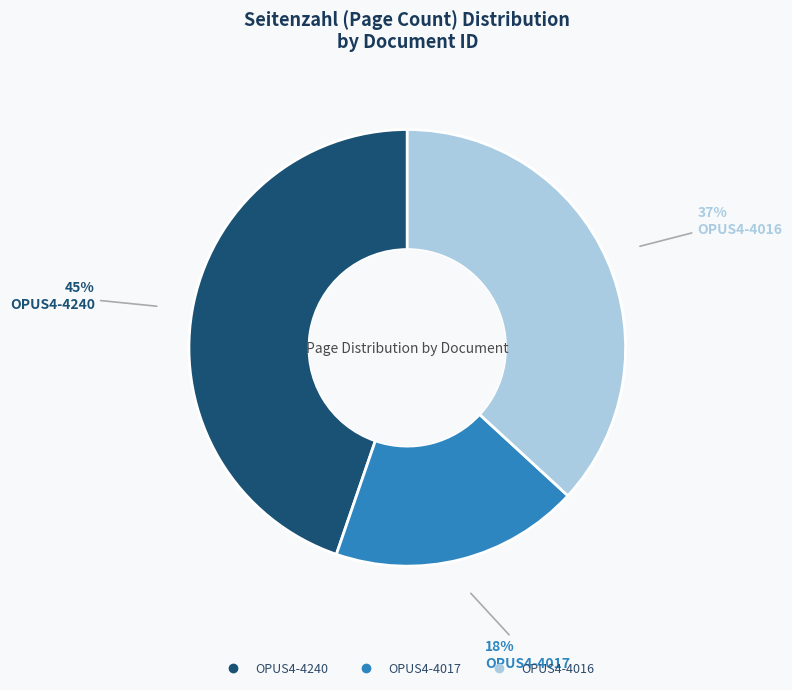

To the nearest percent, what is the average slice percentage?

33%